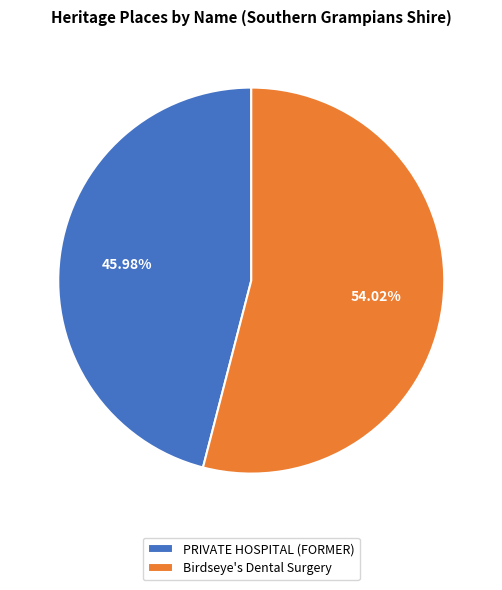

Approximately how many times larger is the value at PRIVATE HOSPITAL (FORMER) compared to Birdseye's Dental Surgery?

0.9